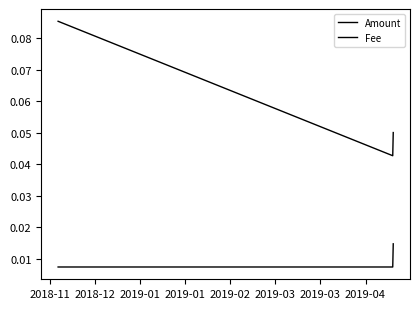

Count the number of data series in this chart.

2